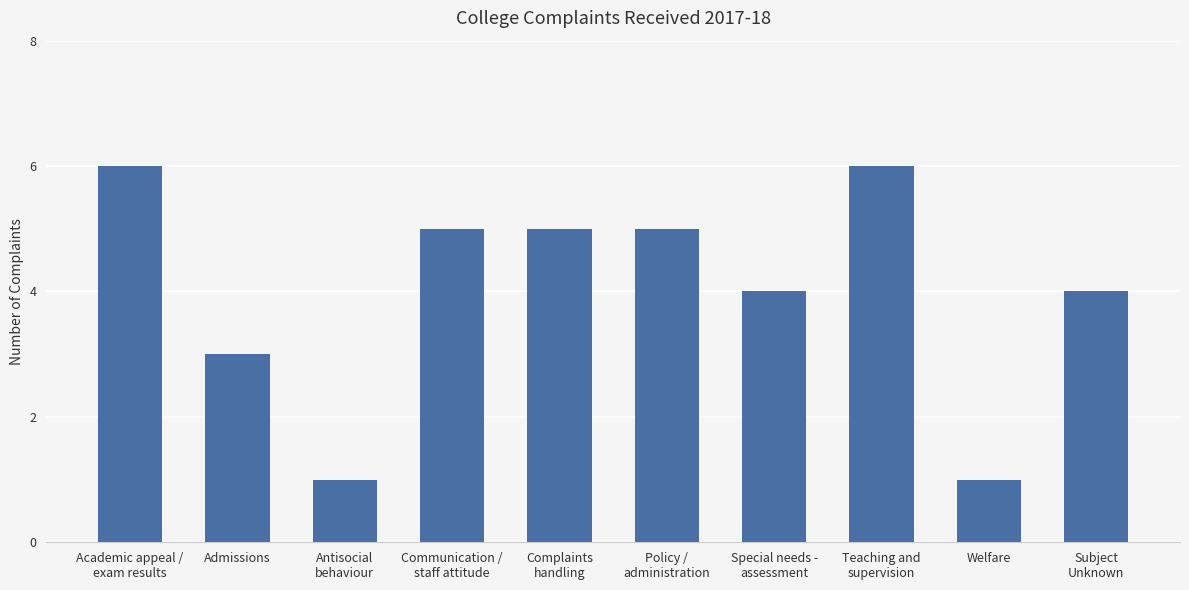

What is the value of the 6th bar from the left?

5